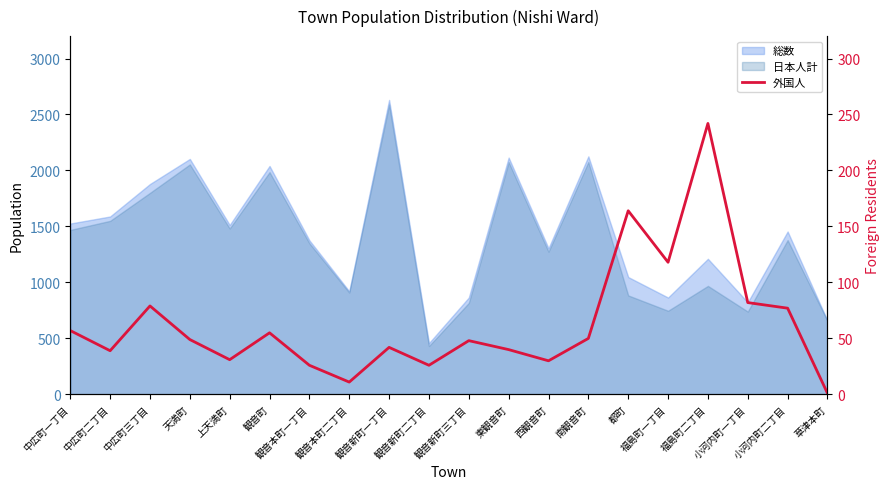

Does the chart display data point markers on the line(s)?

No